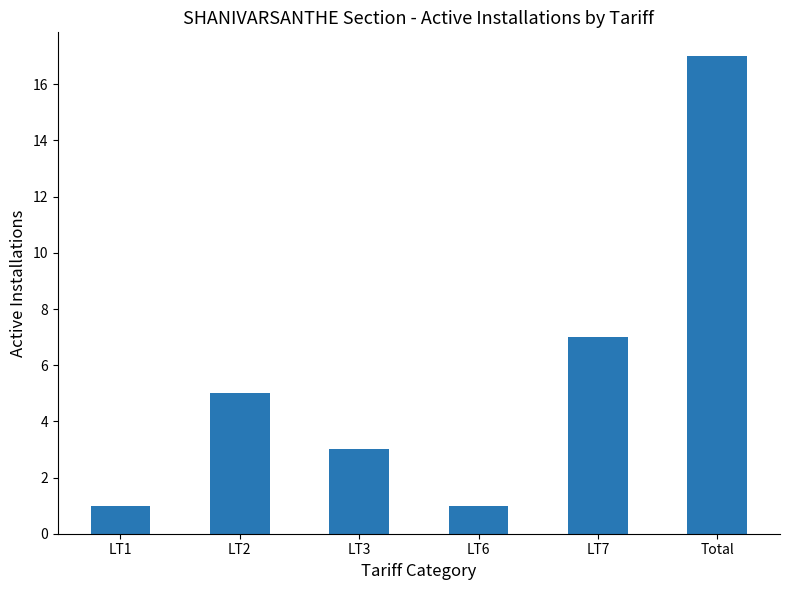

Between LT6 and Total, which is larger?

Total